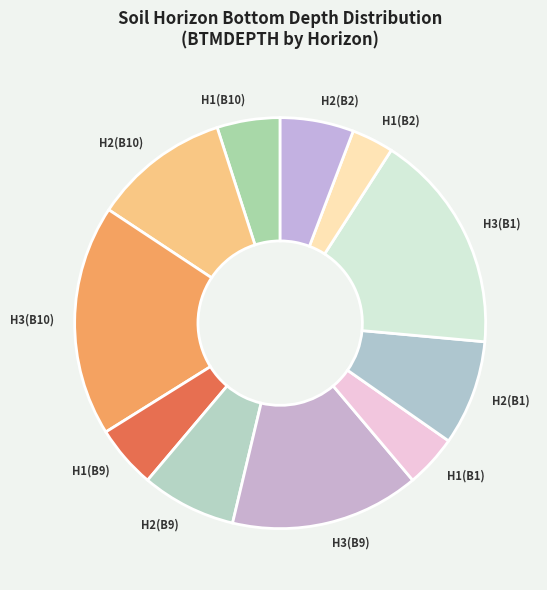

Is it true that H1(B2) is 3% of the pie?

True